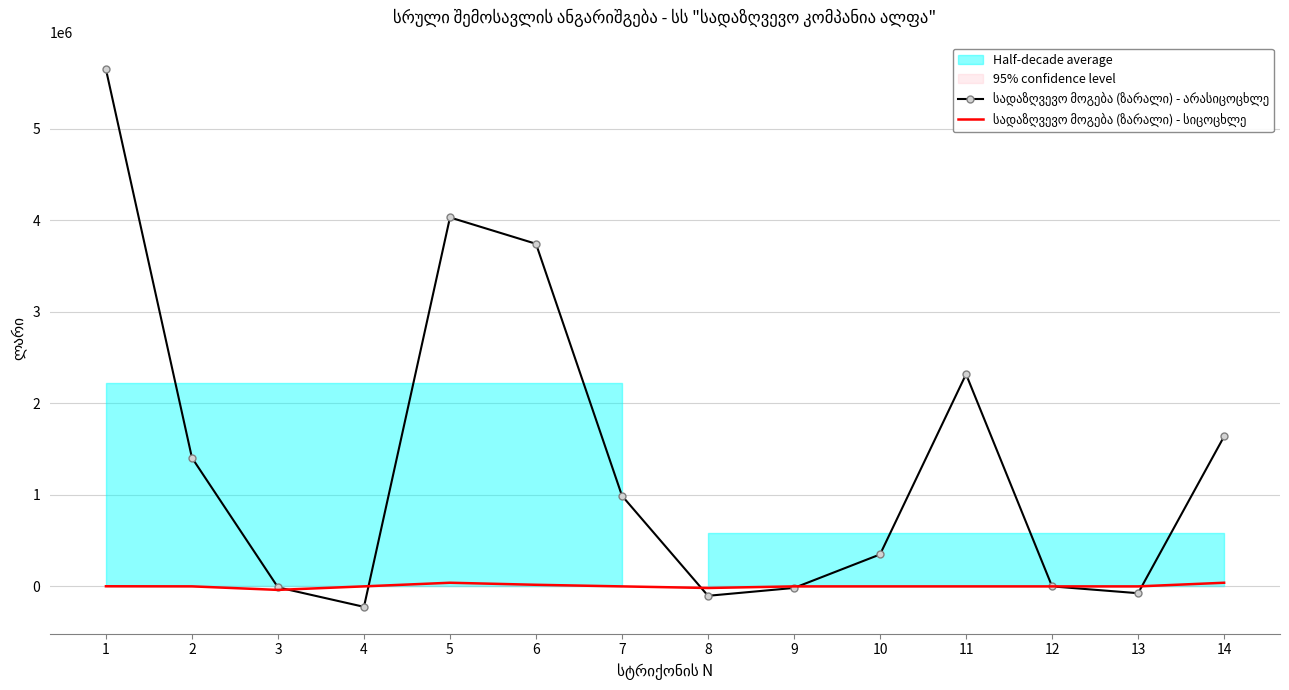

Rank the series by their average value, from highest to lowest.

სადაზღვევო მოგება (ზარალი) - არასიცოცხლე, სადაზღვევო მოგება (ზარალი) - სიცოცხლე